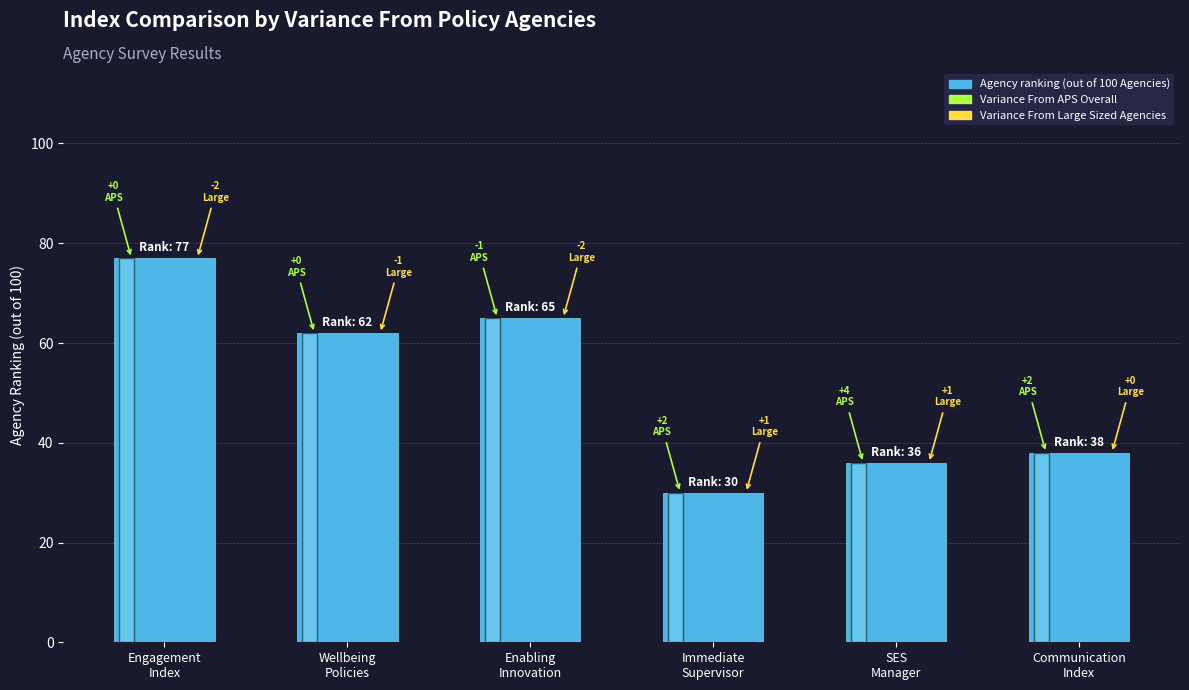

Is it true that the value at Wellbeing
Policies is 105?

False